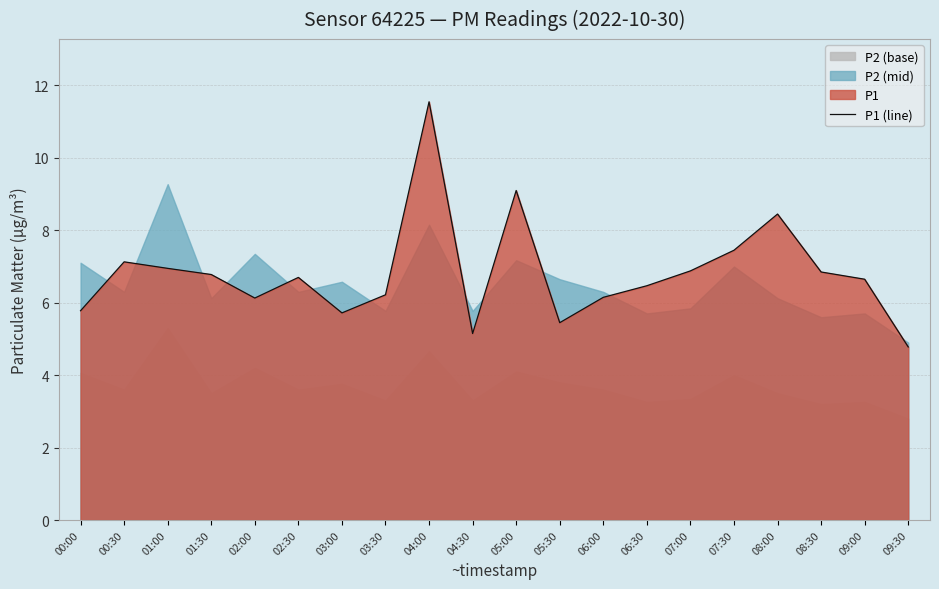

Reading left to right, transcribe all the data shown in this chart.

5.8	7.1	7.0	6.8	6.1	6.7	5.7	6.2	11.6	5.2	9.1	5.5	6.2	6.5	6.9	7.5	8.4	6.8	6.7	4.8